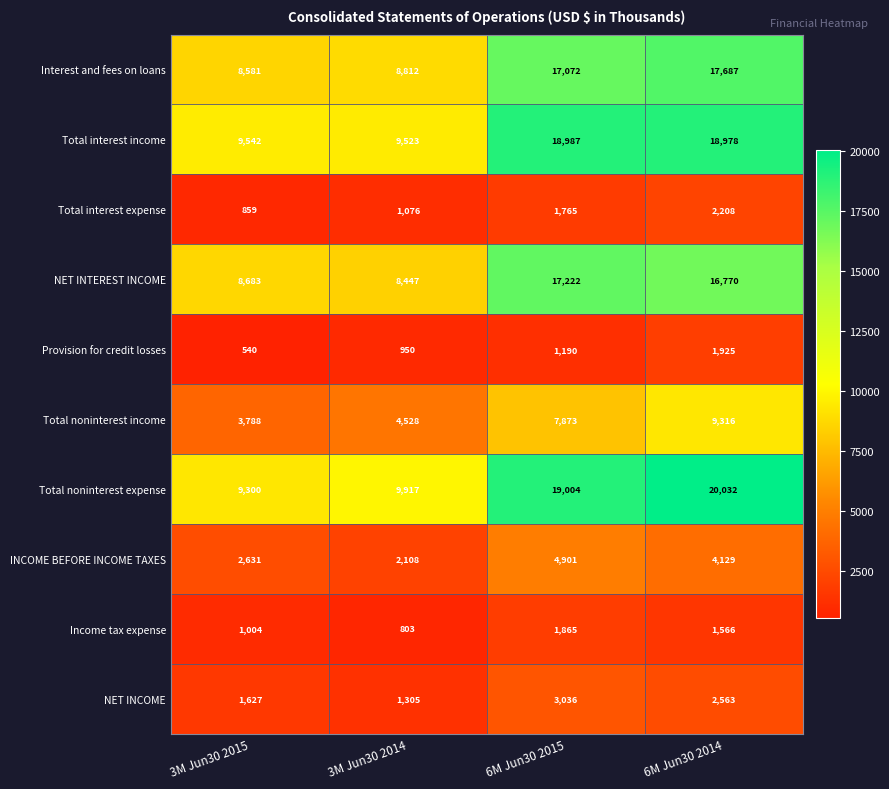

What is the difference between the highest and lowest values at 3M Jun30 2015?

9002